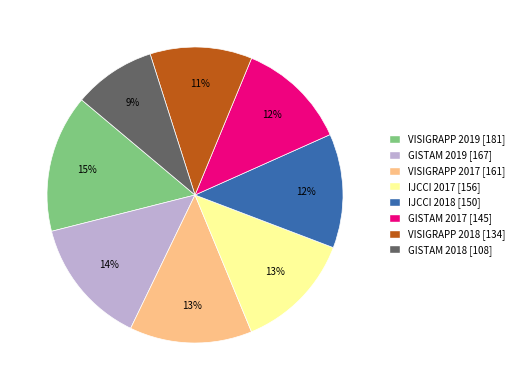

What is the ratio of the value at IJCCI 2018 [150] to the value at GISTAM 2017 [145]?

1.0